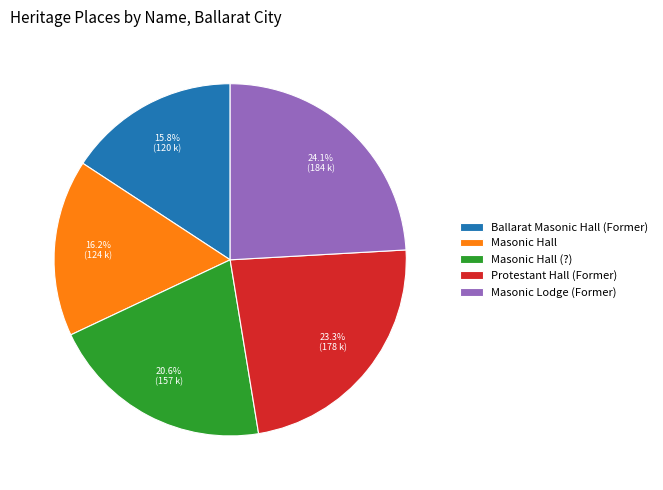

What percentage is the Masonic Lodge (Former) slice, to the nearest percent?

24%